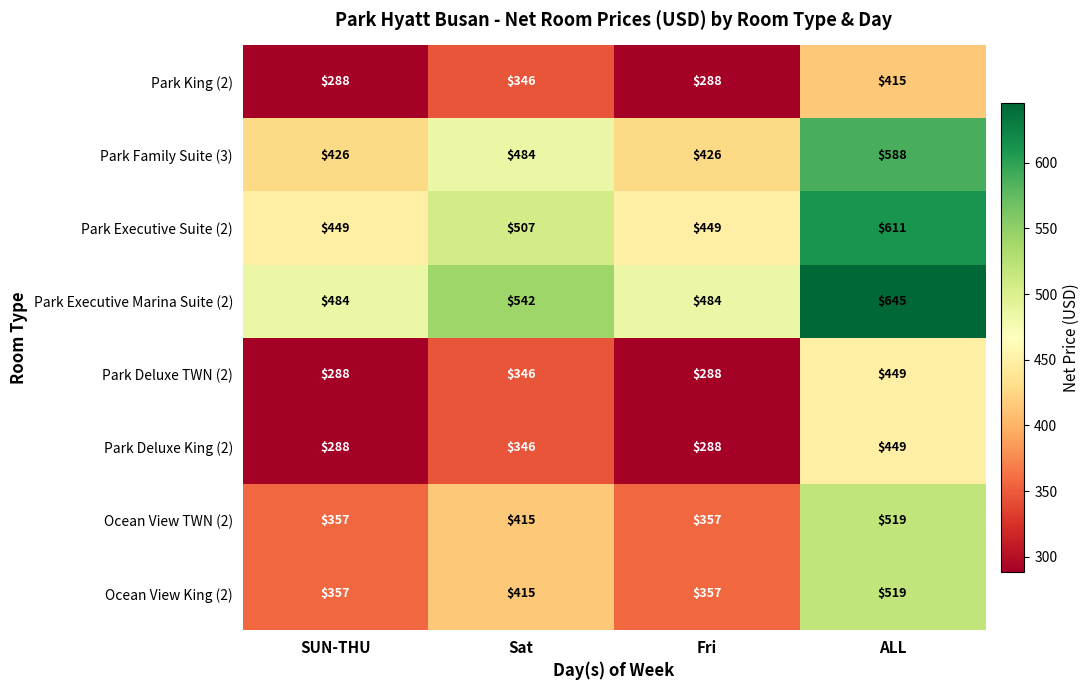

What is the average value of the Ocean View King (2) series?

412